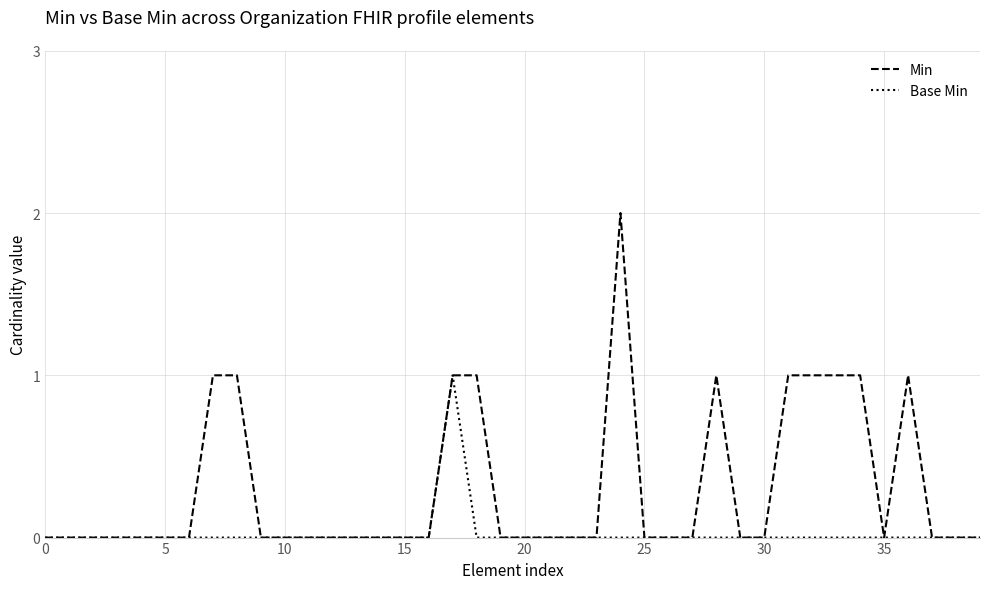

What is the maximum value for Base Min?

1